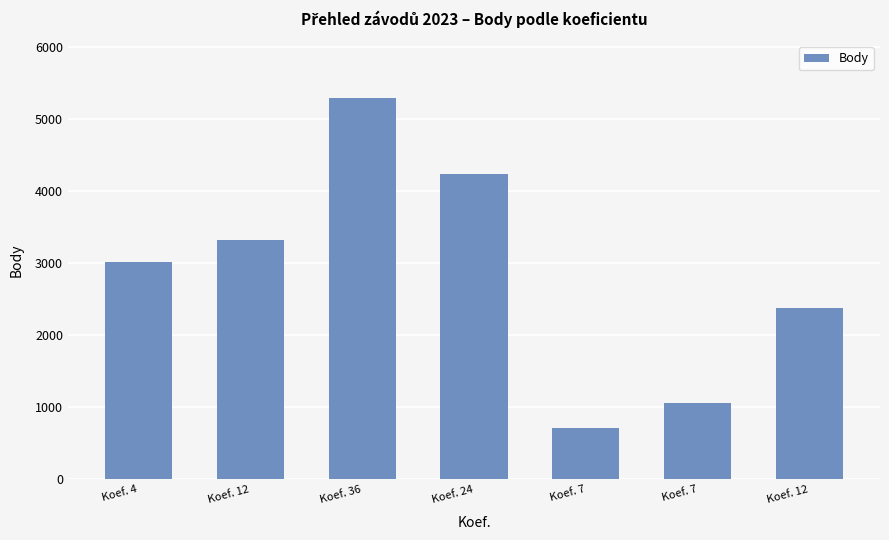

What is the difference between the maximum and minimum values?

4576